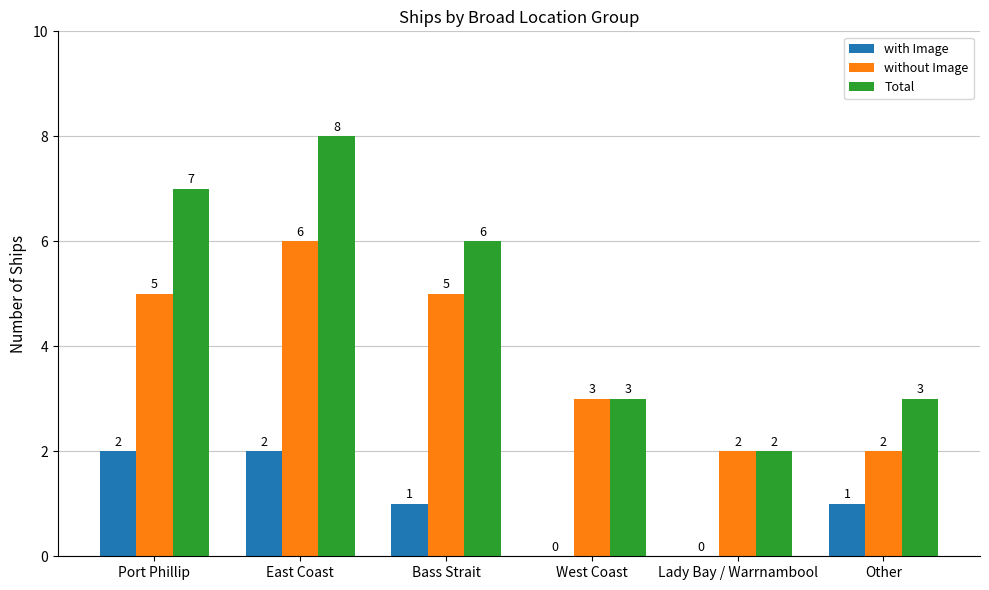

Between East Coast and Bass Strait, which series saw the biggest shift?

Total